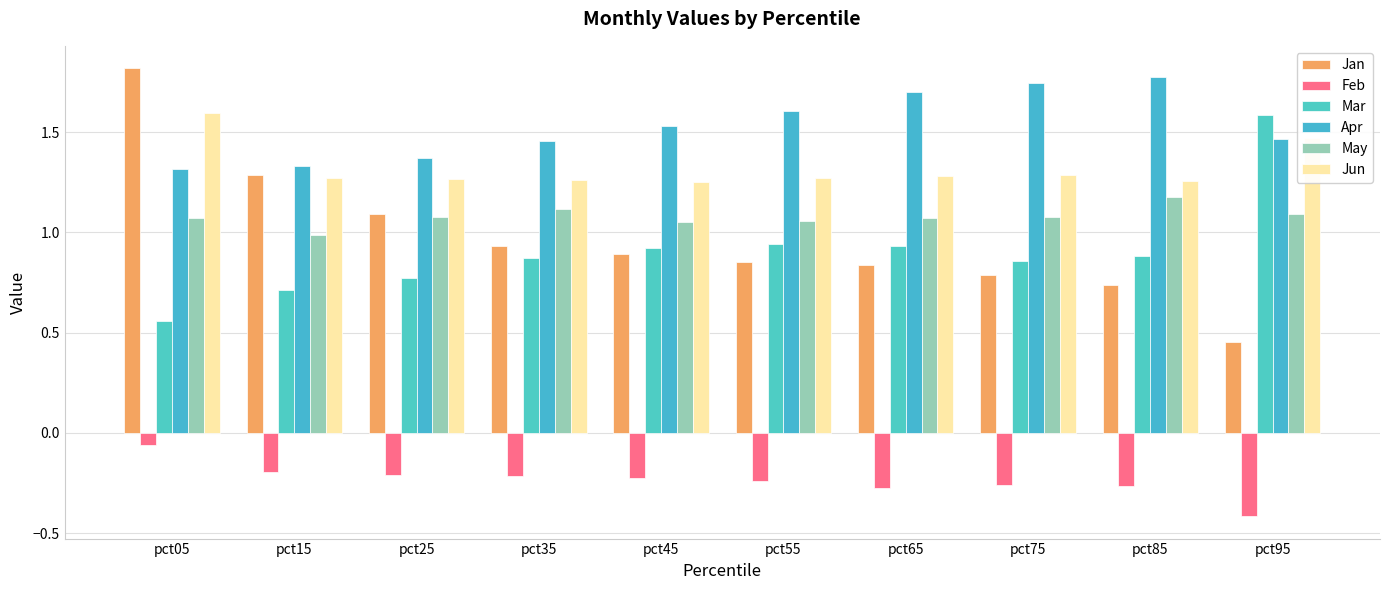

What are all the series names shown in the legend?

Jan, Feb, Mar, Apr, May, Jun